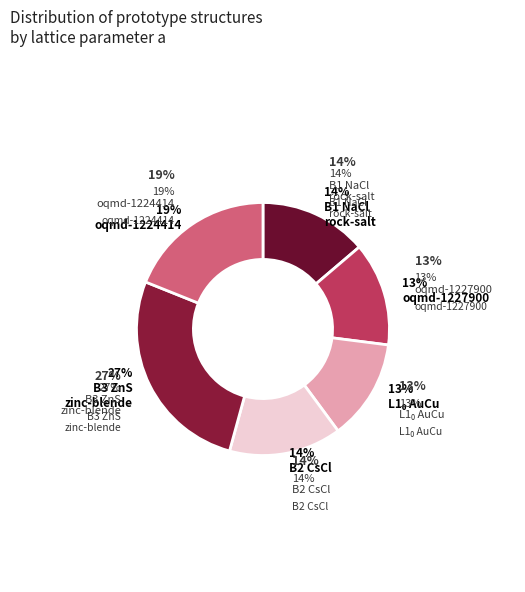

Which has a higher value, B1--NaCl--rock-salt or B2--CsCl?

B2--CsCl